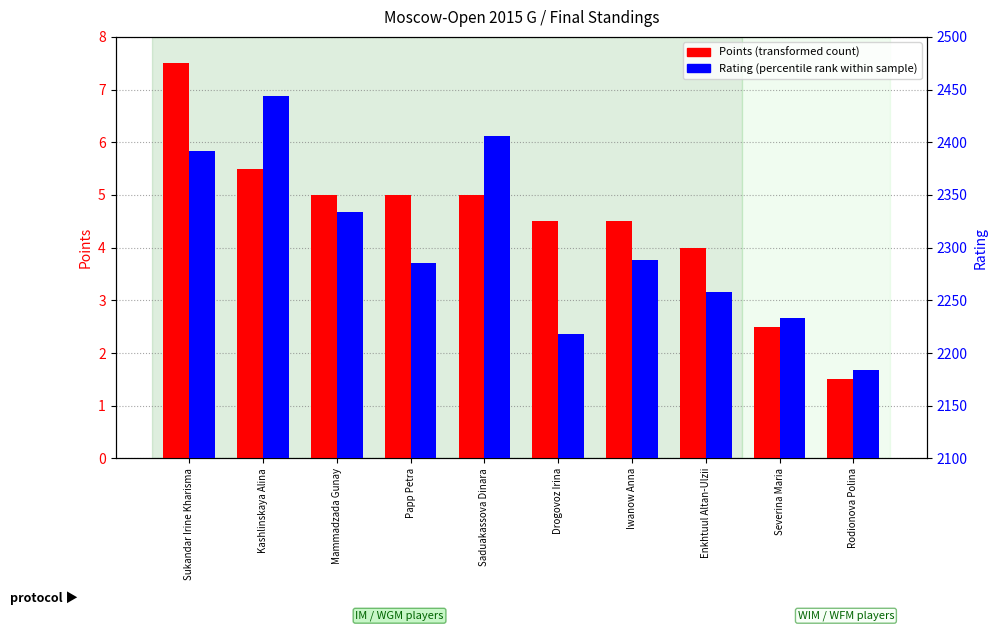

Which has a higher value, Saduakassova Dinara or Drogovoz Irina?

Saduakassova Dinara